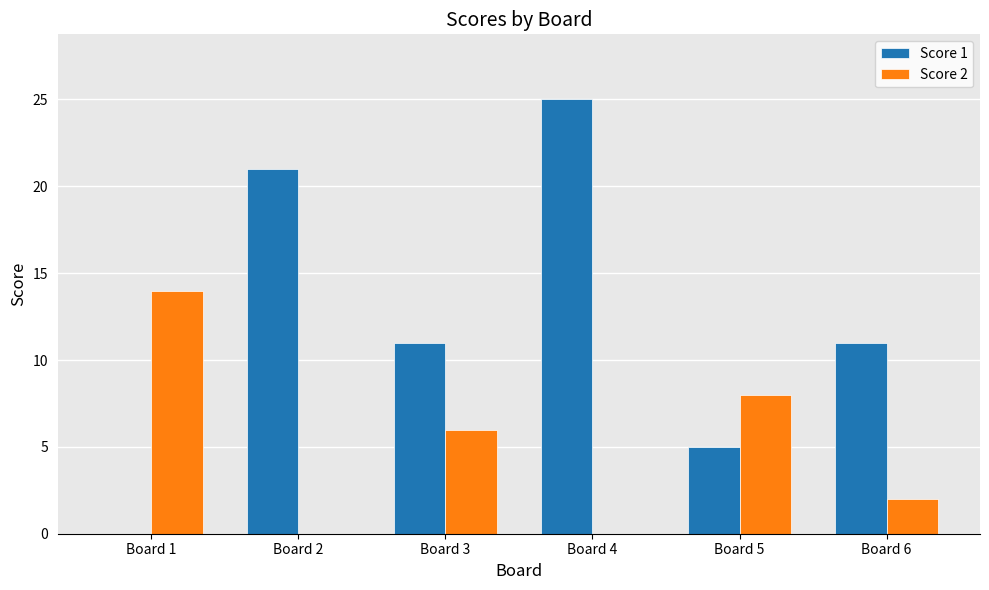

At which category is the sum across all series the highest?

Board 4